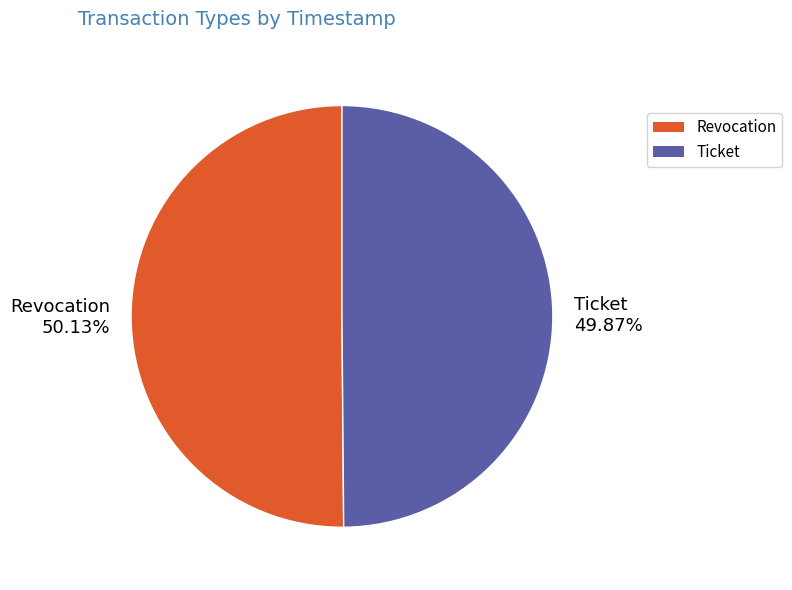

How many slices are in this pie chart?

2